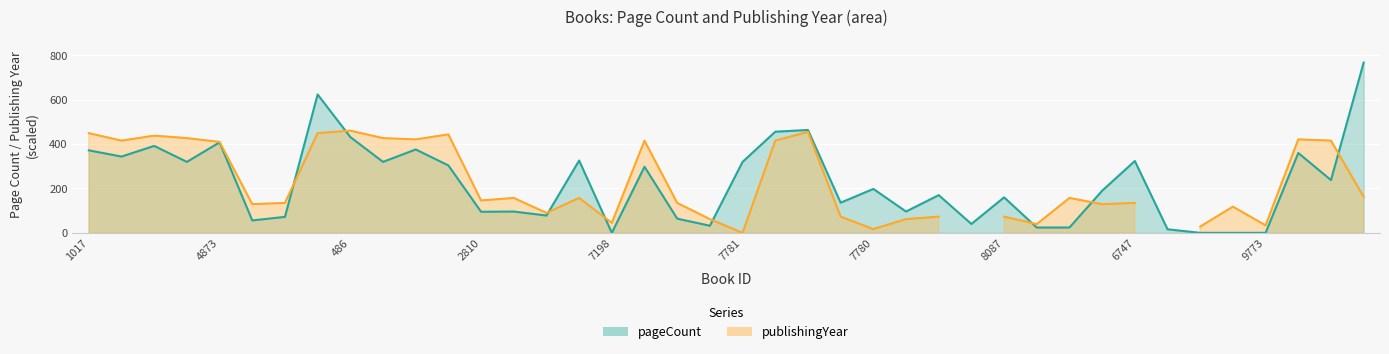

Which series ends up on top after the final intersection of publishingYear and pageCount?

pageCount